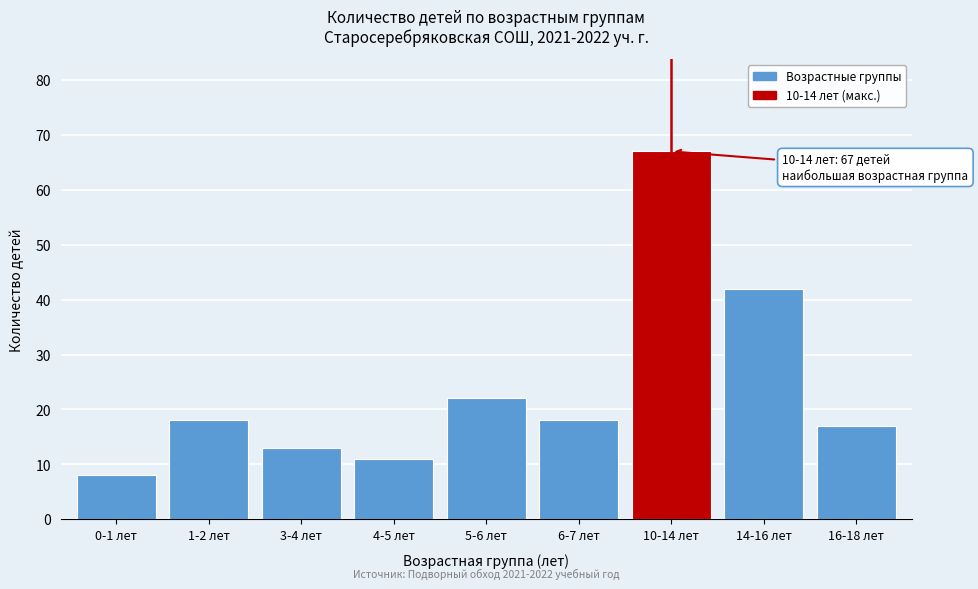

Reading left to right, transcribe all the data shown in this chart.

0-1 лет=8	1-2 лет=18	3-4 лет=13	4-5 лет=11	5-6 лет=22	6-7 лет=18	10-14 лет=67	14-16 лет=42	16-18 лет=17